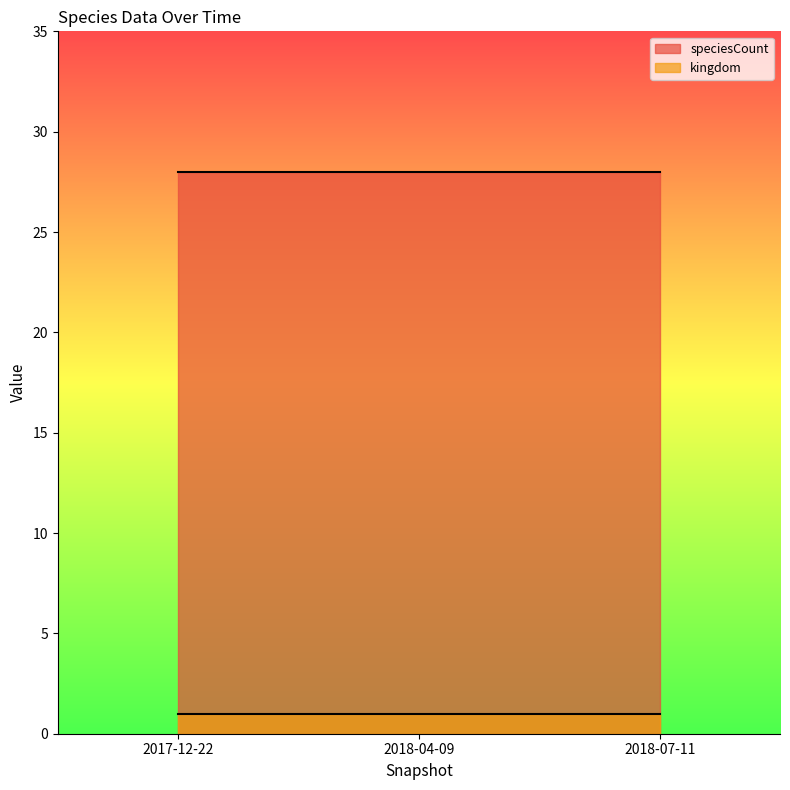

Rank the series at 2018-07-11 from highest to lowest value.

speciesCount, kingdom